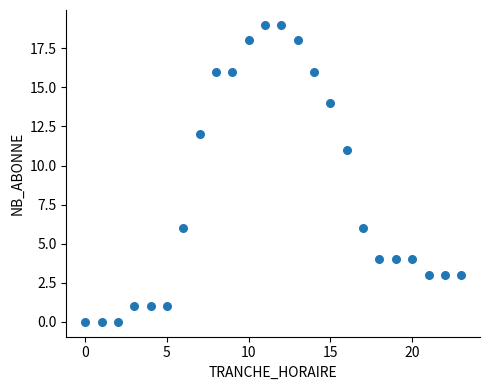

What is the range of X values (max minus min)?

23